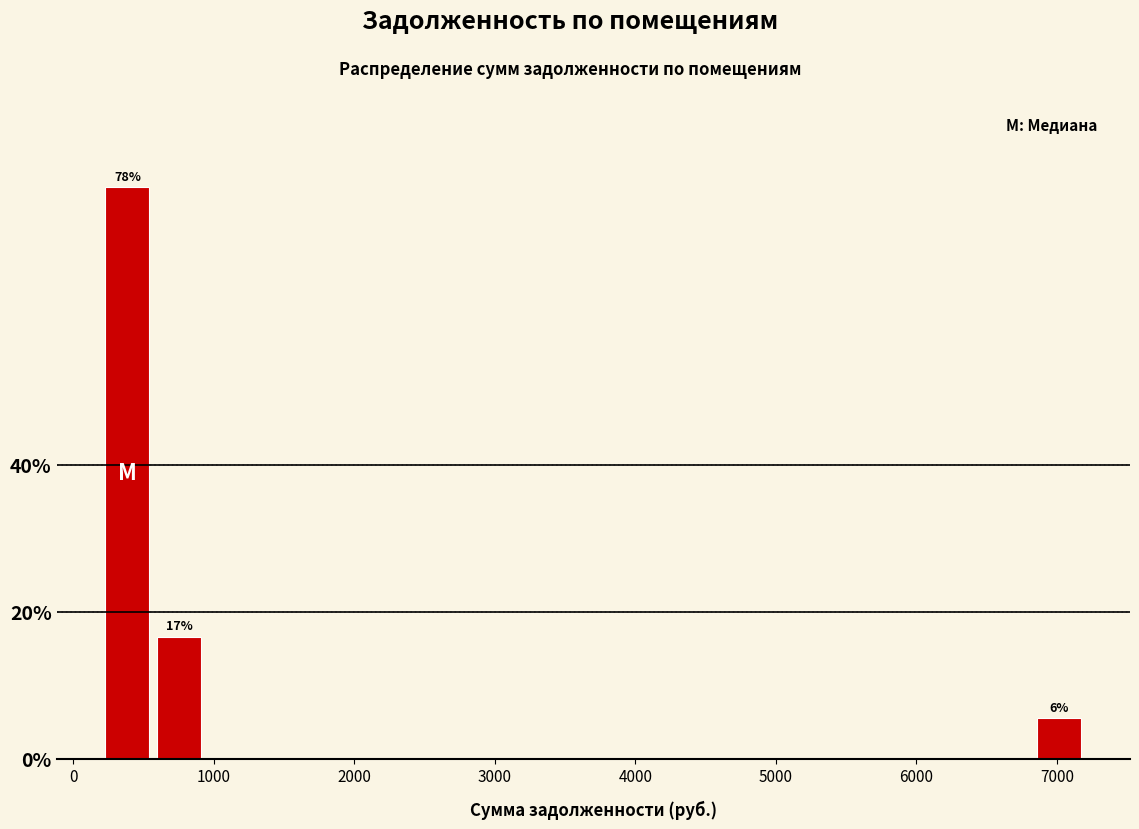

Read against the x-axis, roughly where is the centre of the tallest bar?

400